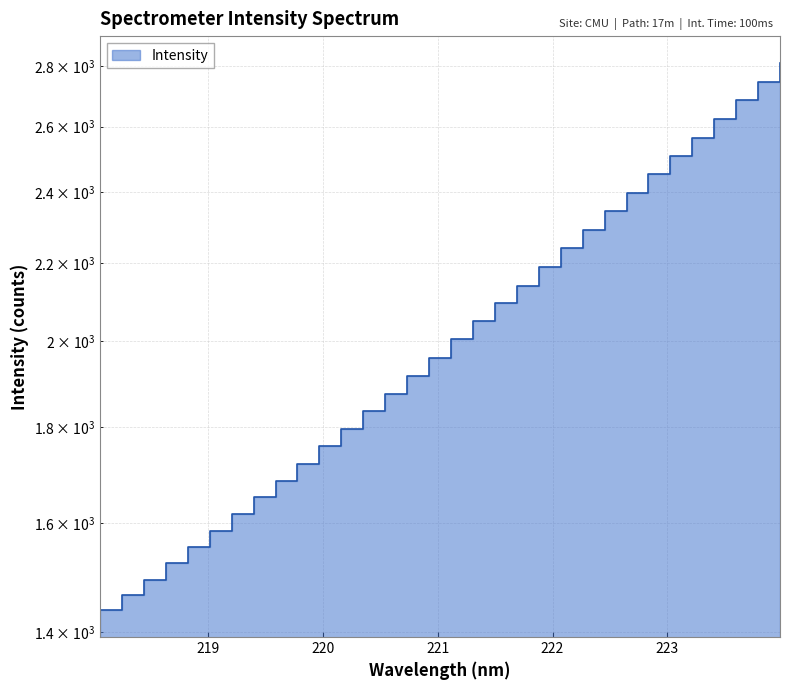

What is the label of the 13th point from the left?

220.3533